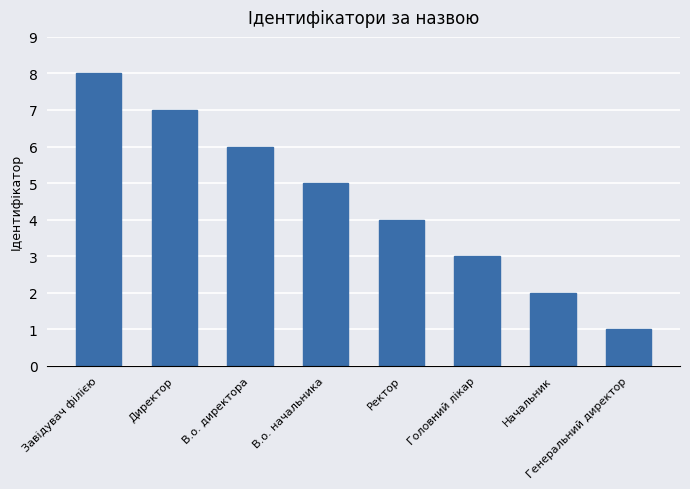

True or false: the data shows 2 at Директор.

False